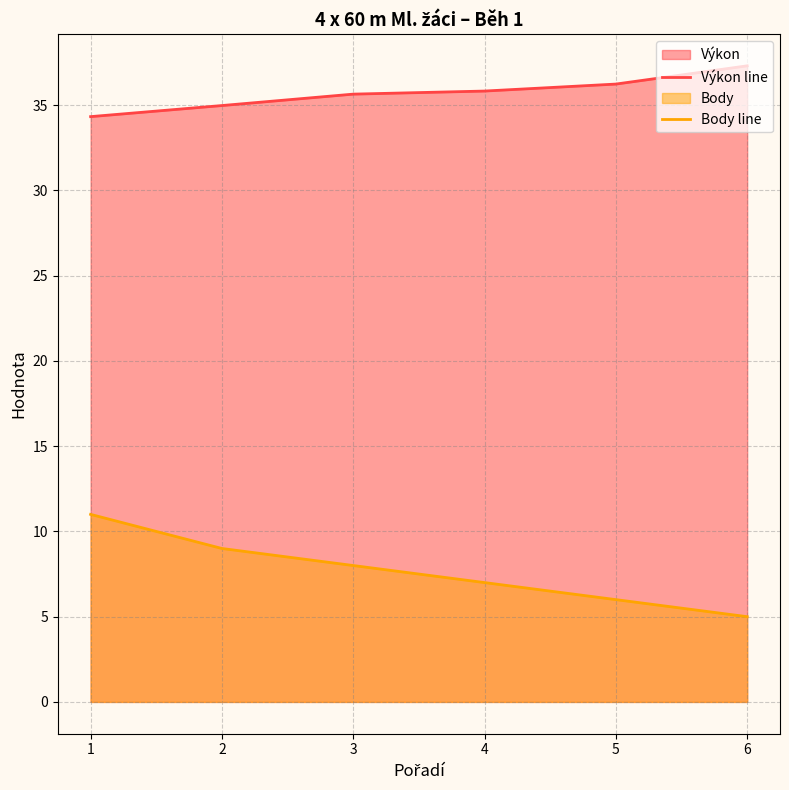

What is the difference between the Výkon line values at 2 and 1?

0.6